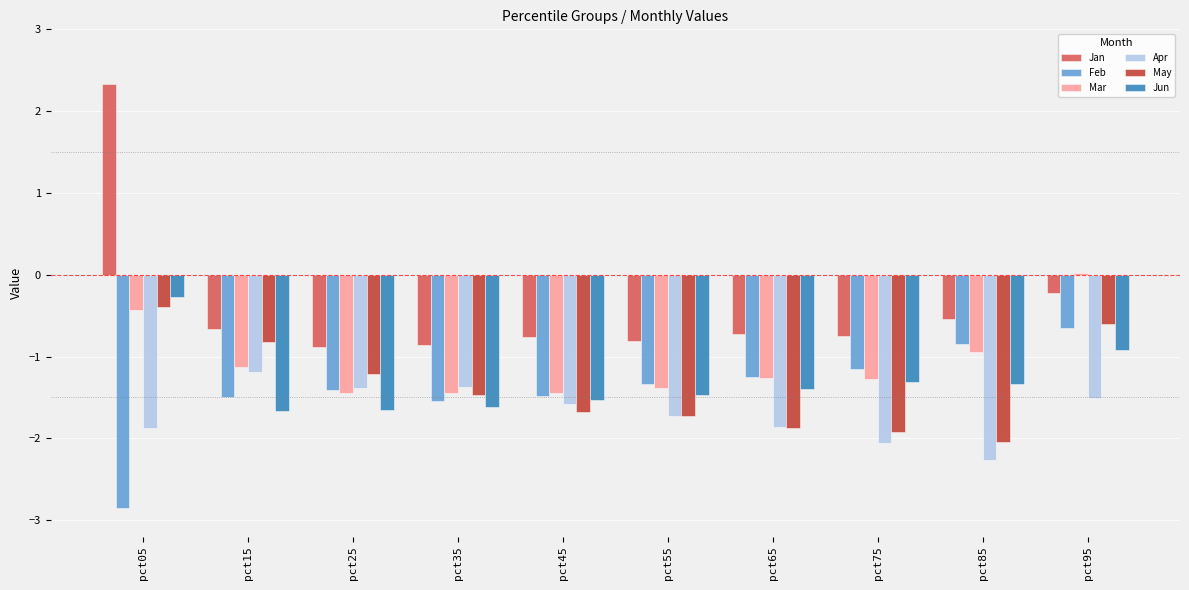

Which series has the largest total across all categories?

Jan